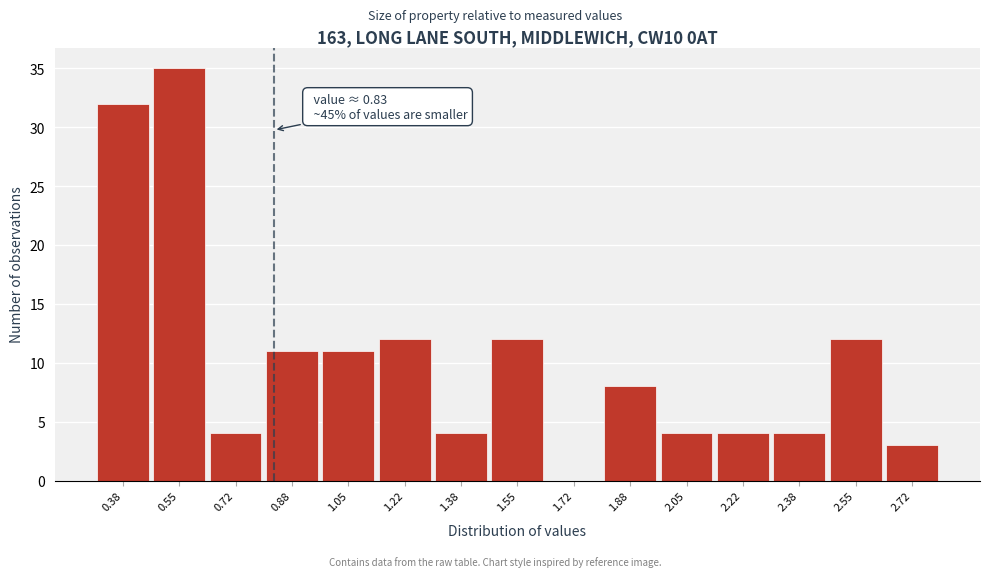

Which range on the x-axis has the tallest bar?

0.46 to 0.64